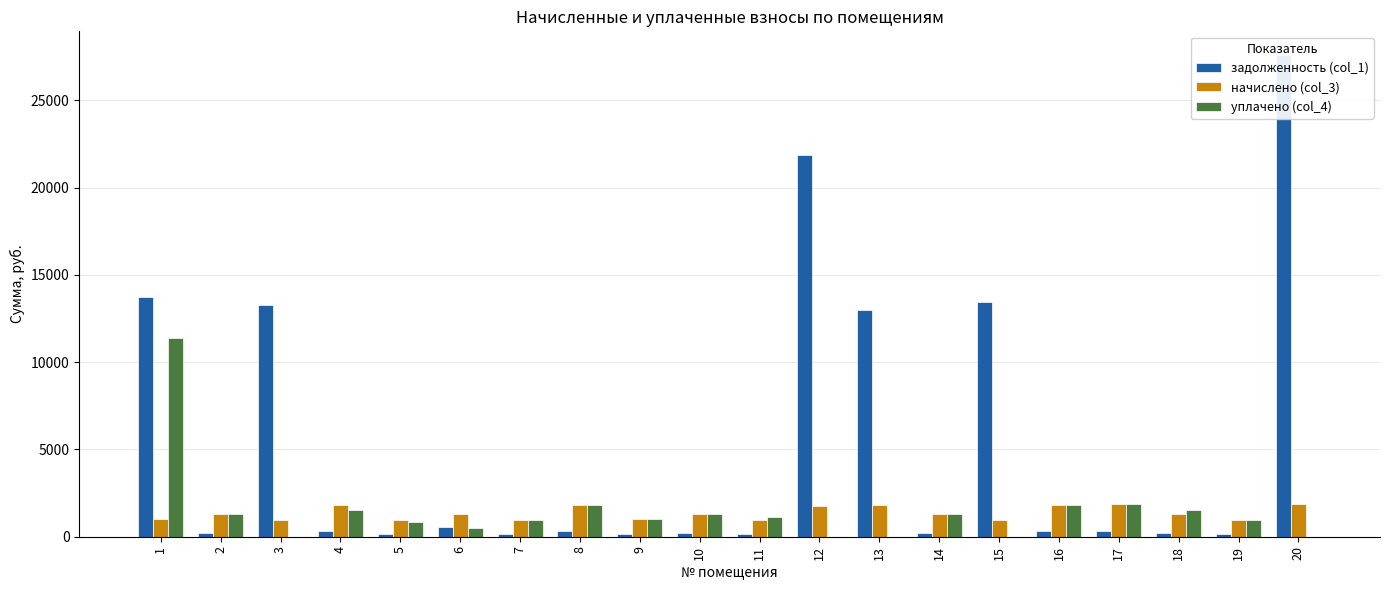

What is the value of the уплачено (col_4) bar at the 16th from the left?

1834.9